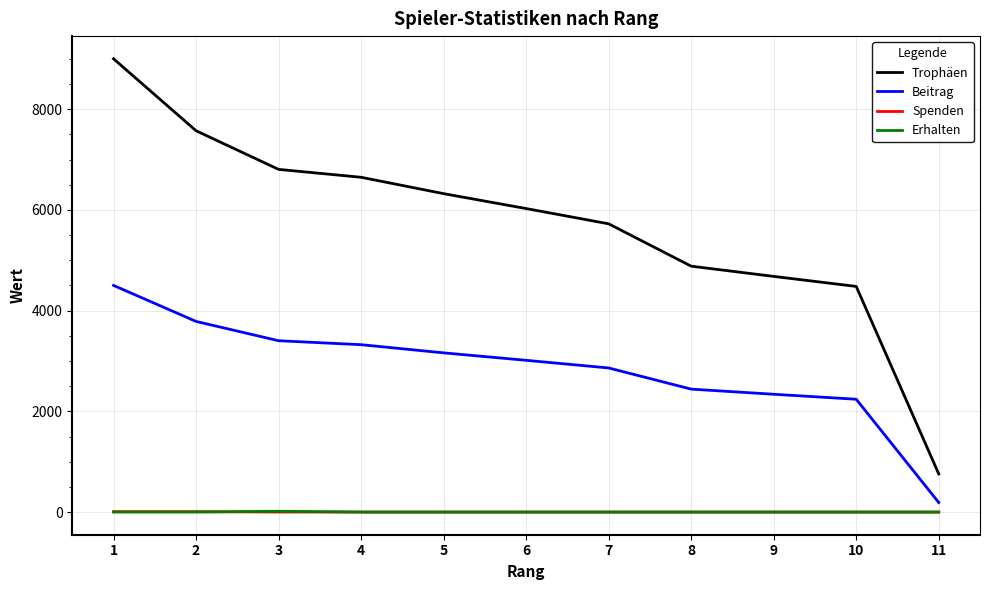

What is the minimum value for Trophäen?

757